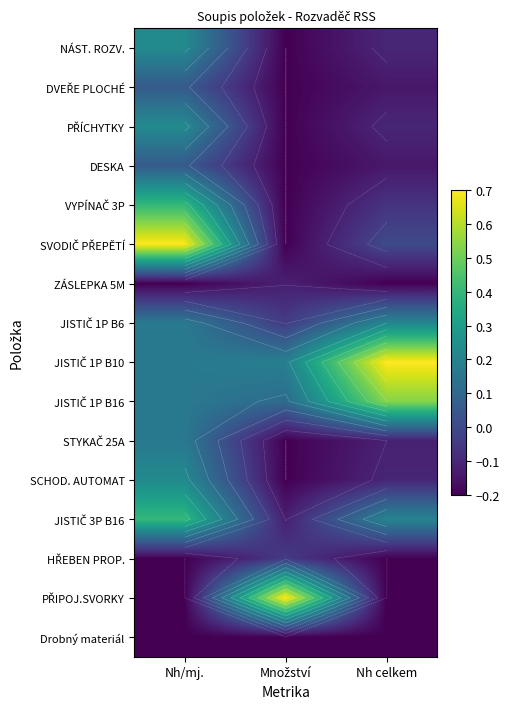

At which label does JISTIČ 1P B6 reach its minimum?

Množství